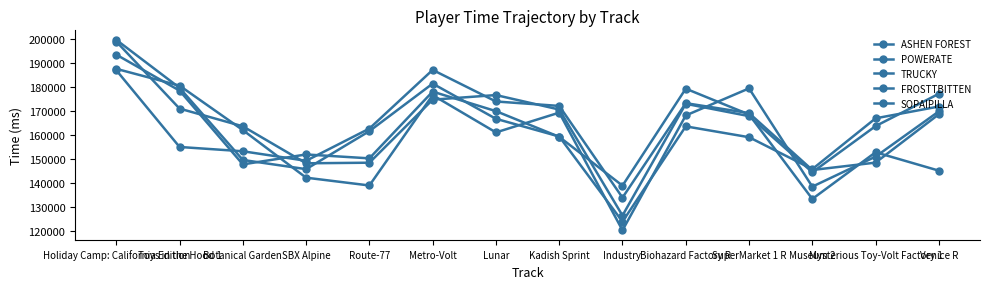

What is the smallest value displayed?

120479